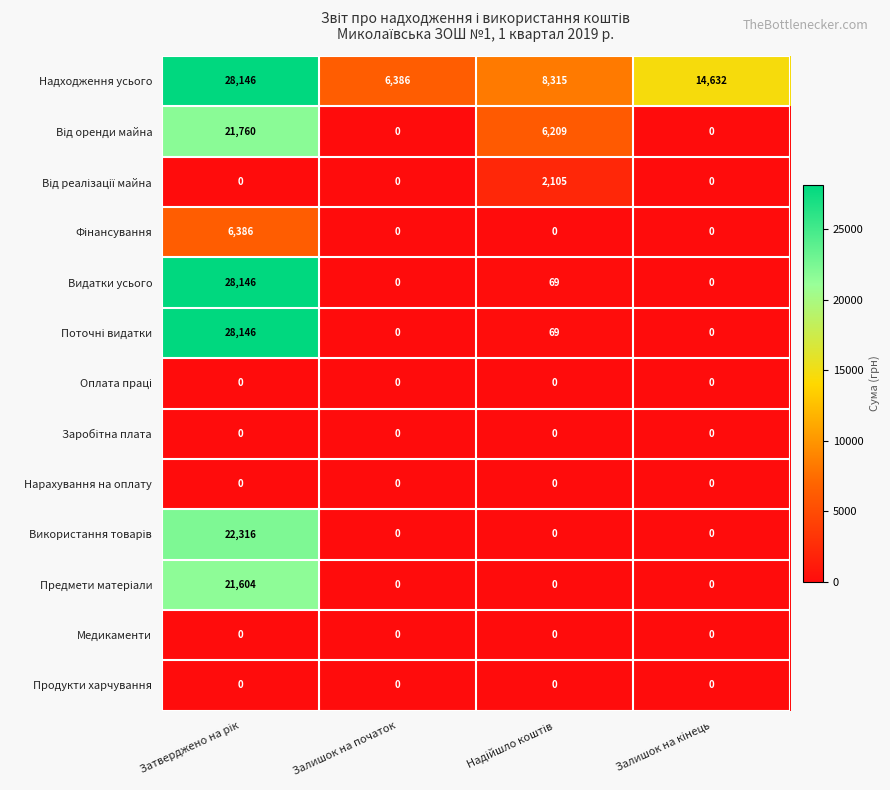

How many distinct data groups are displayed?

13